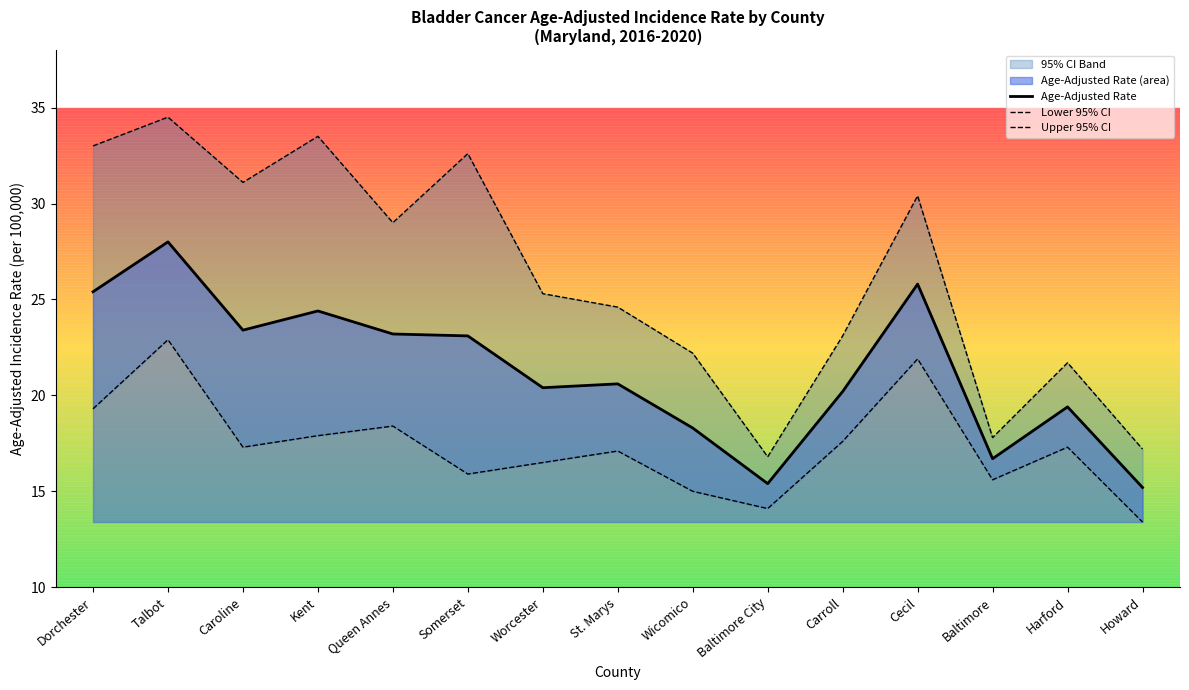

Which category has the lowest value across all series?

Howard